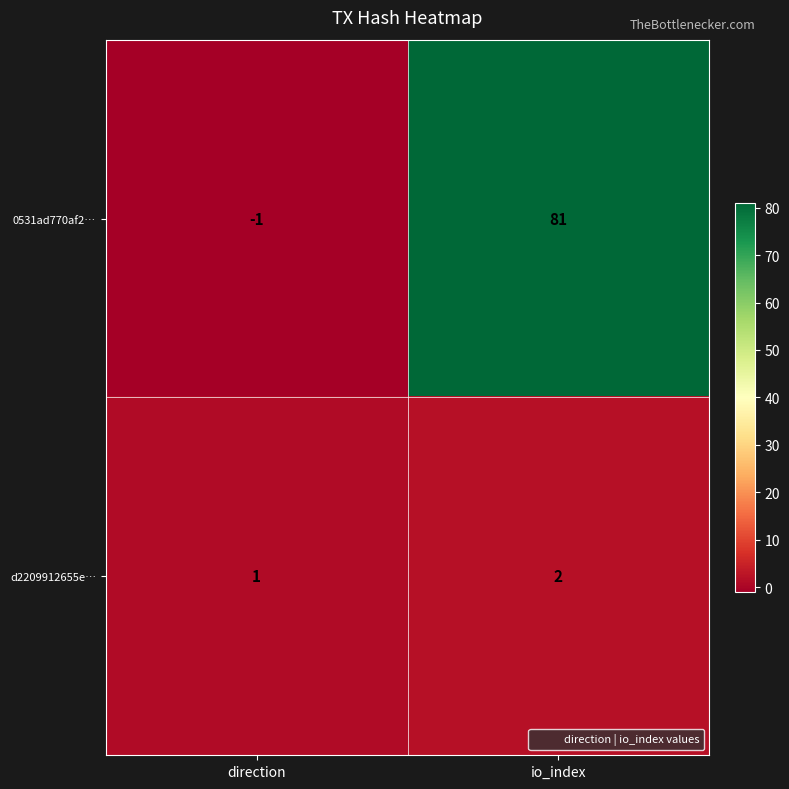

List the series in order of their peak value, highest first.

0531ad770af2…, d2209912655e…